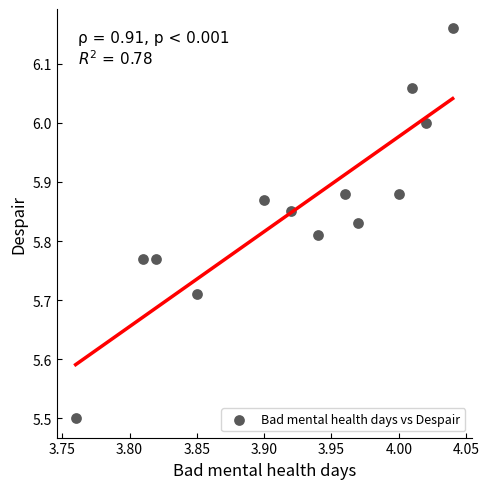

What is the range of Y values (max minus min)?

0.7